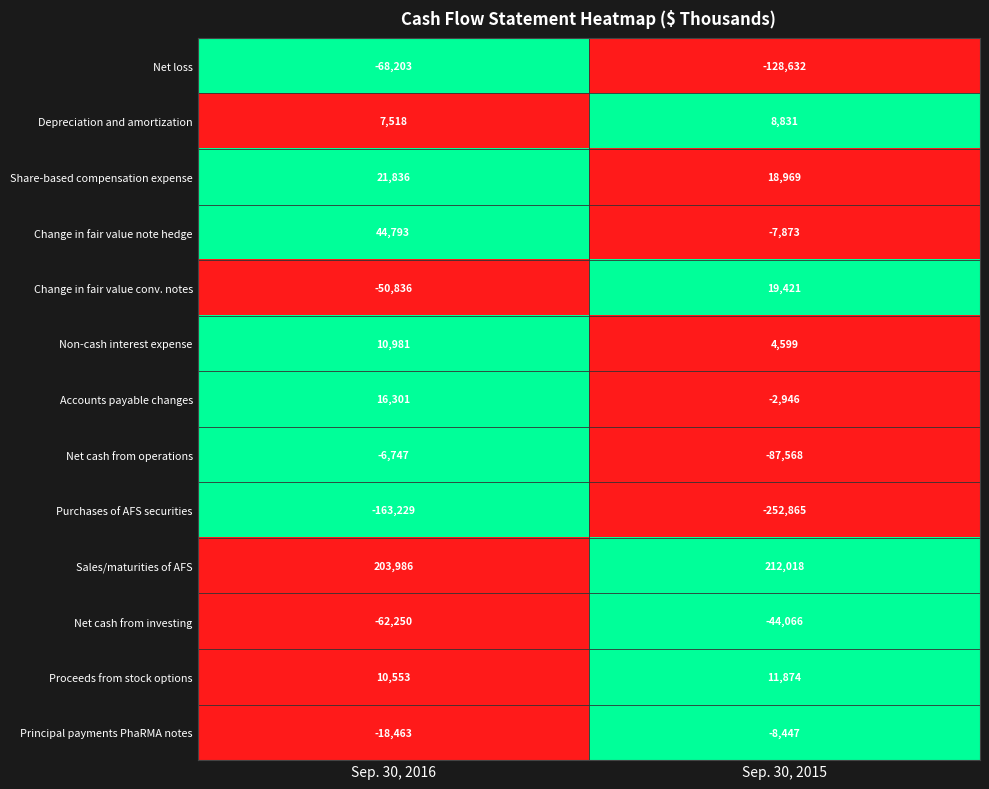

Is it true that Change in fair value conv. notes equals -34480 at Sep. 30, 2016?

False